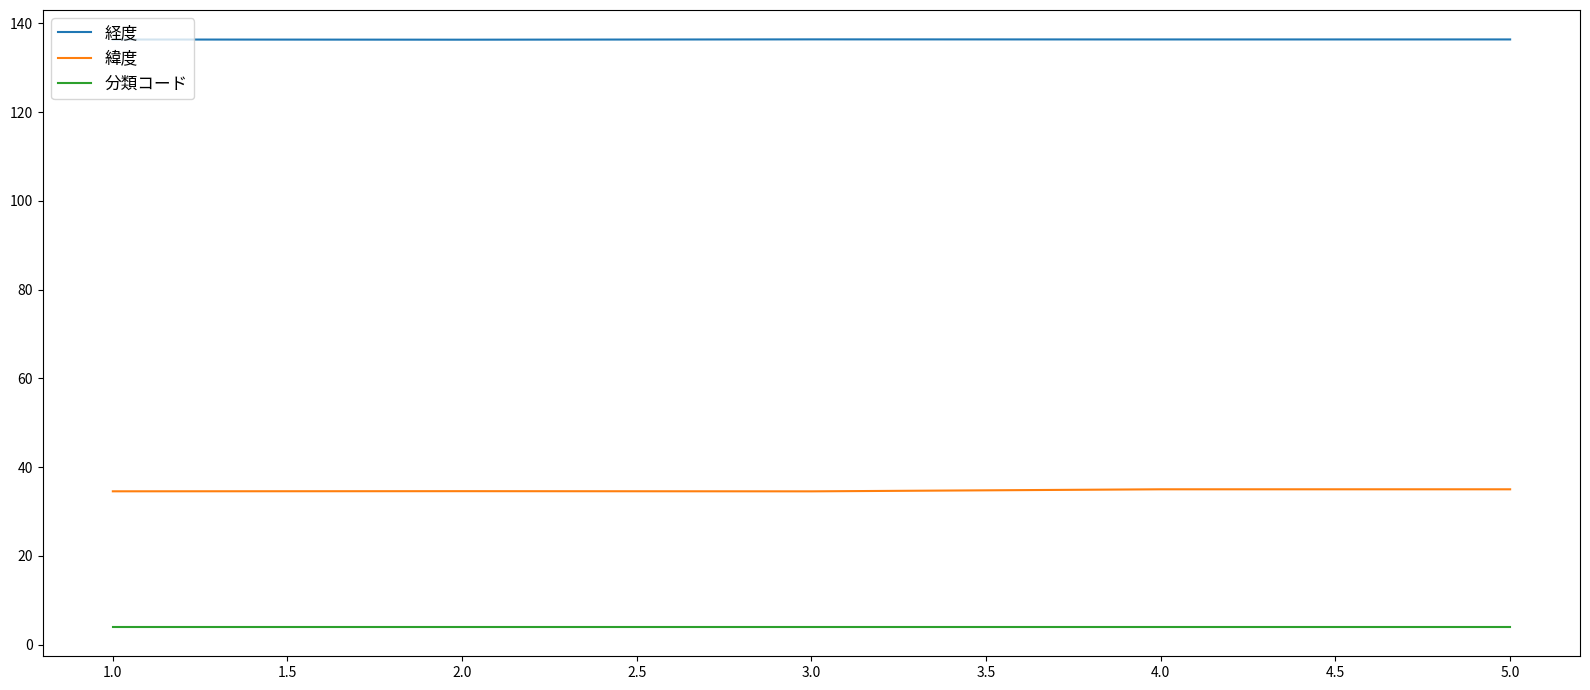

In 緯度, how many points are higher than both neighbors (excluding endpoints)?

2